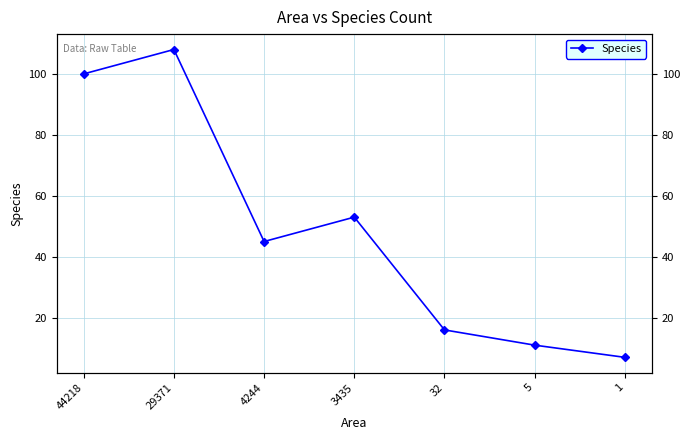

Reading left to right, what are all the values shown in this chart?

44218=100	29371=108	4244=45	3435=53	32=16	5=11	1=7